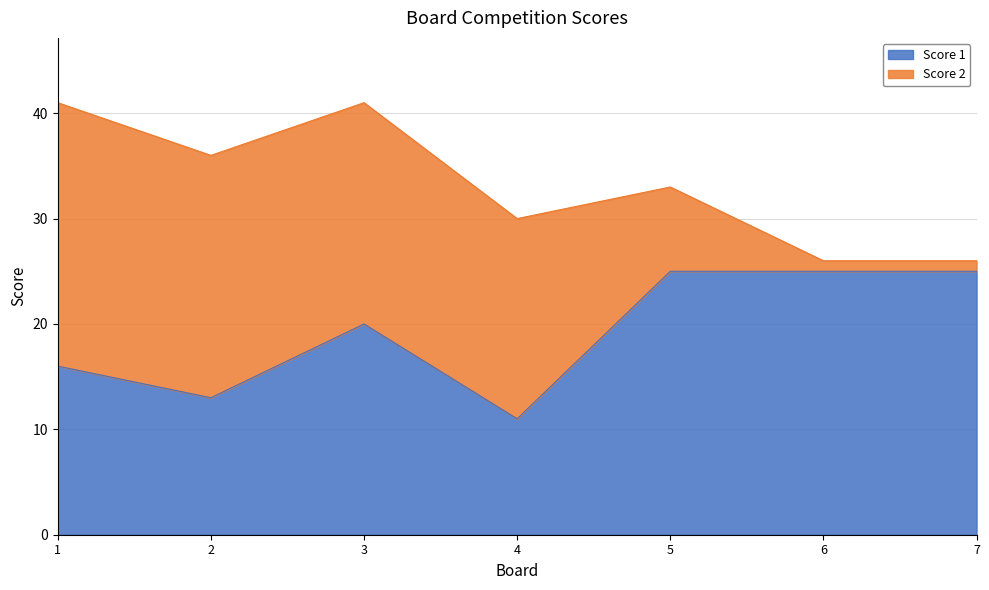

What is the difference between the second highest and minimum values?

14